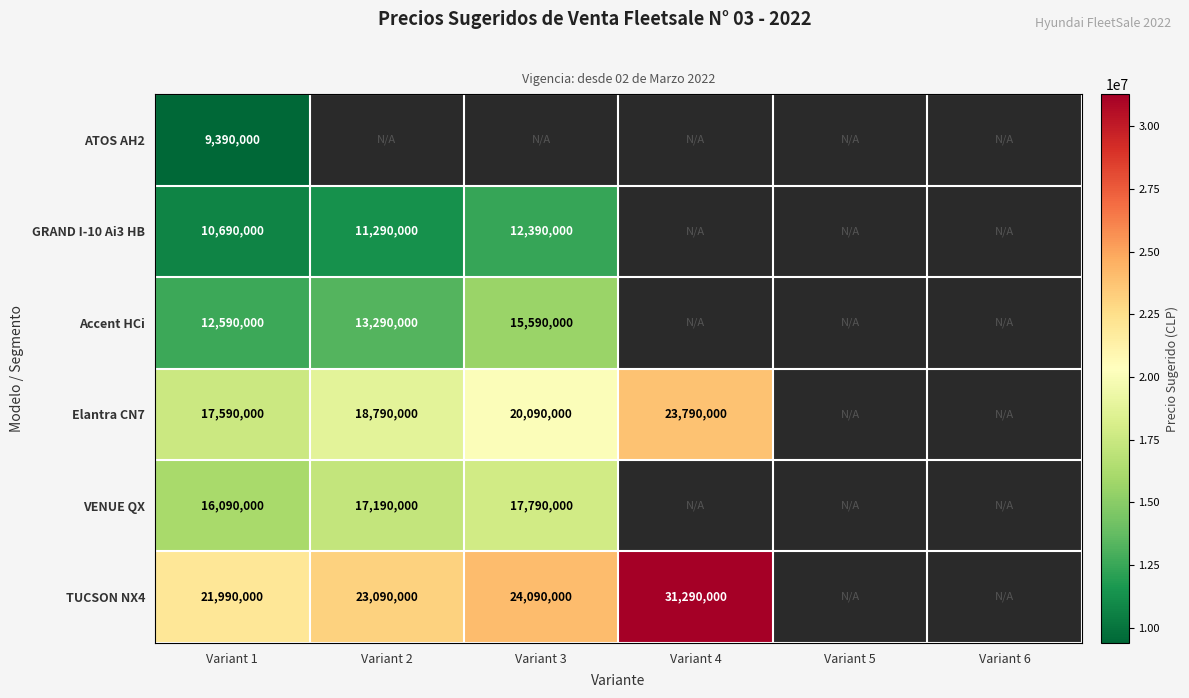

Is it true that Elantra CN7 equals 23790000 at Variant 4?

True